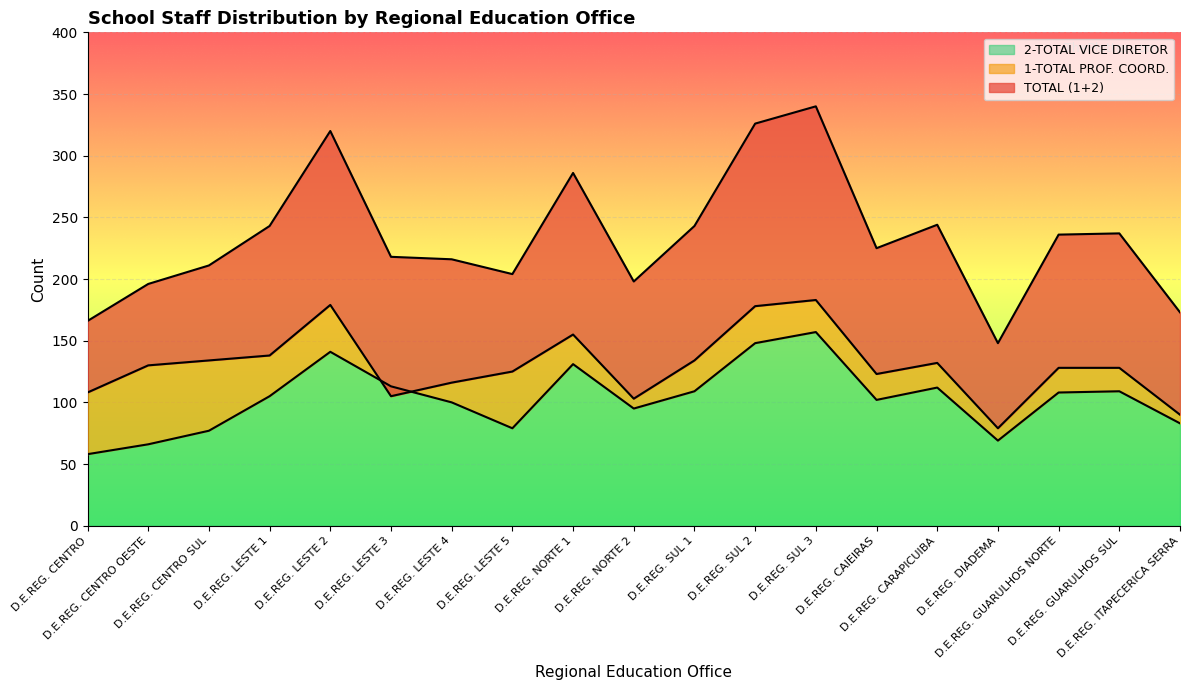

What is the spread (max minus min) of values at D.E.REG. LESTE 2?

179